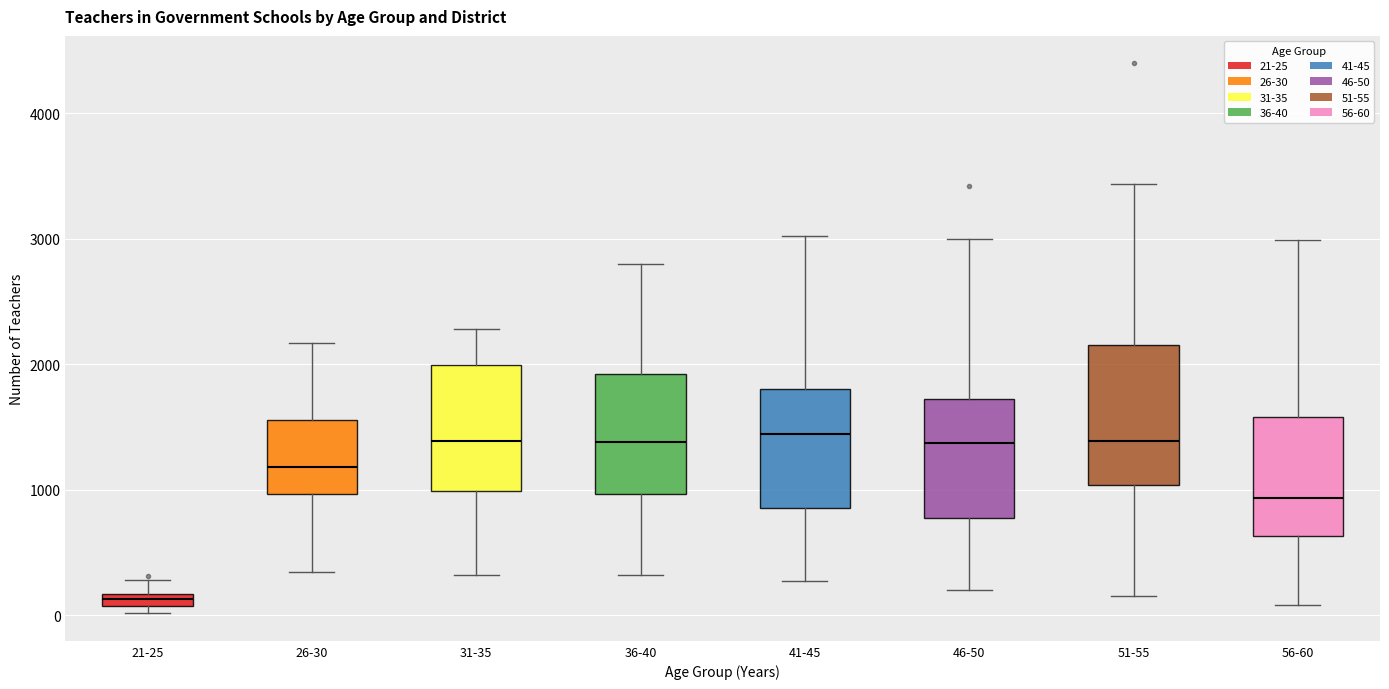

Where does the lower whisker of the box for 56-60 end on the y-axis? The values are not printed on the chart, so give them approximately, as read against the axis.

100